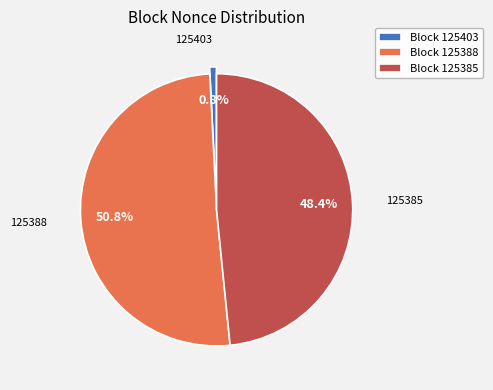

Which slice is the smallest?

Block 125403